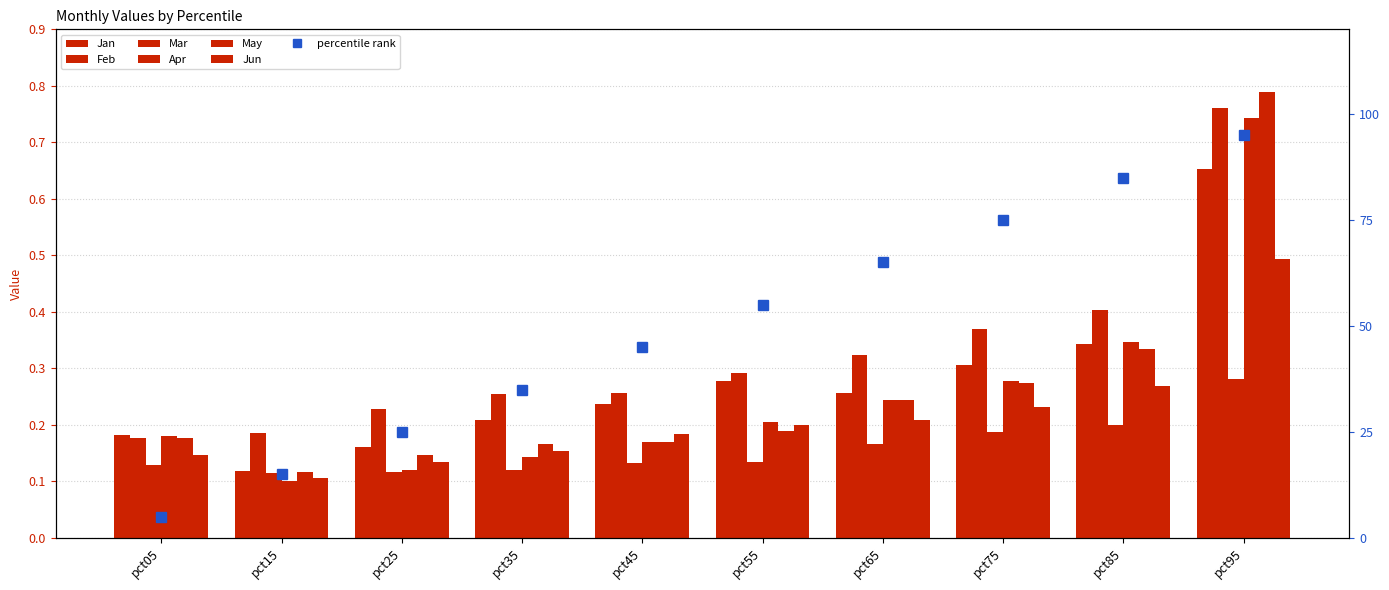

What is the sum of the Mar values at pct65 and pct15?

0.3